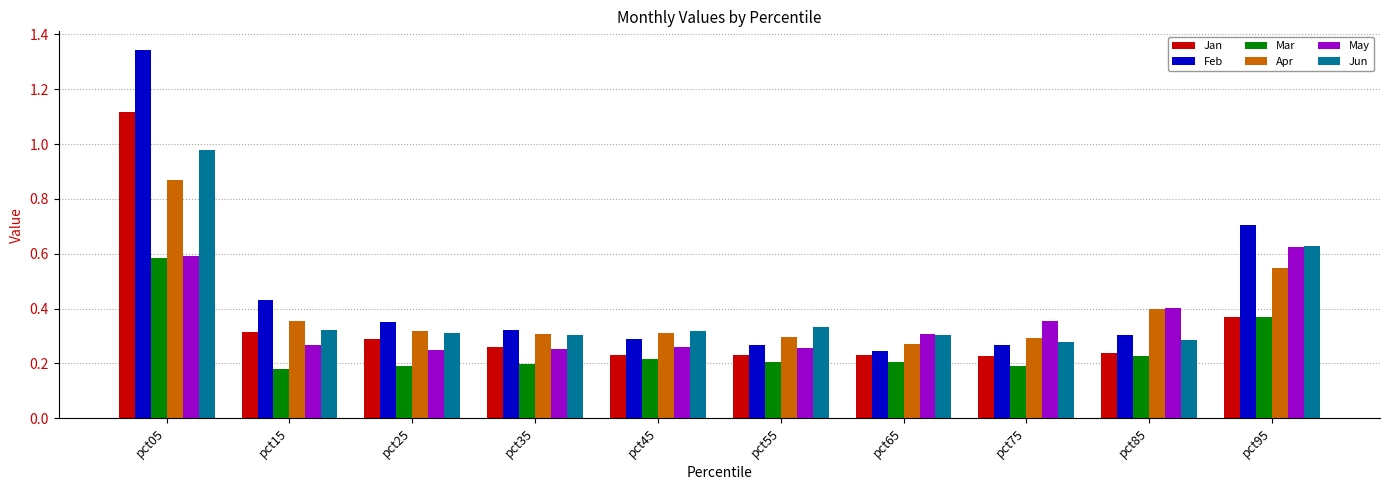

How many bars are there in total?

60